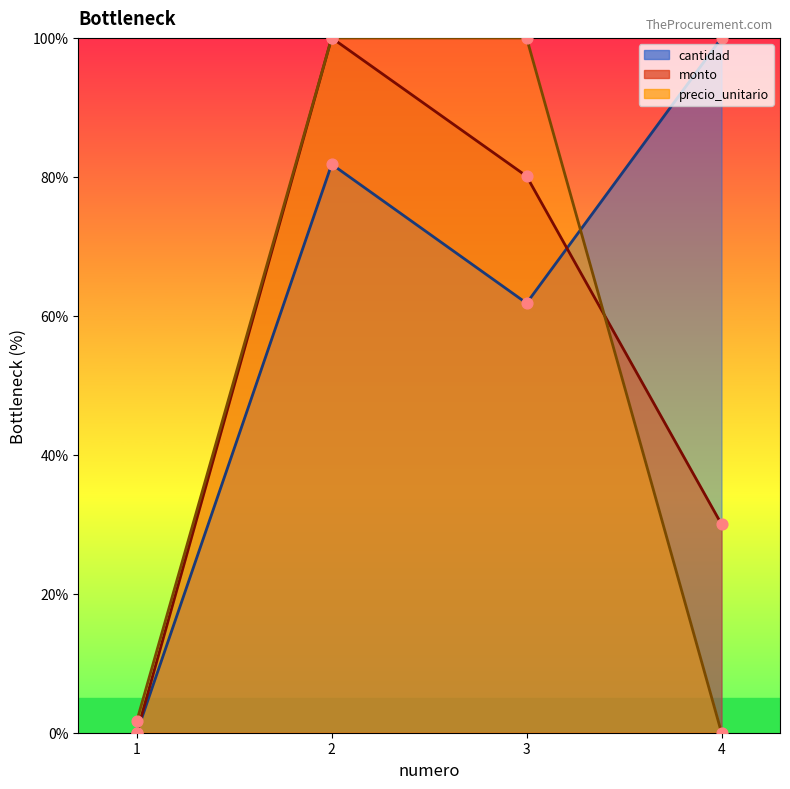

At how many categories does at least one series exceed 22?

3